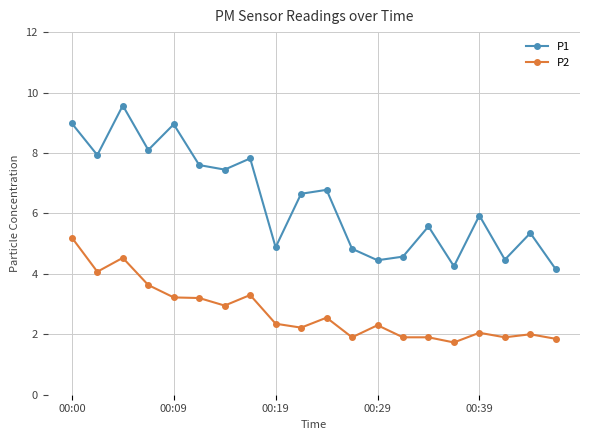

Rank the series by their average value, from lowest to highest.

P2, P1